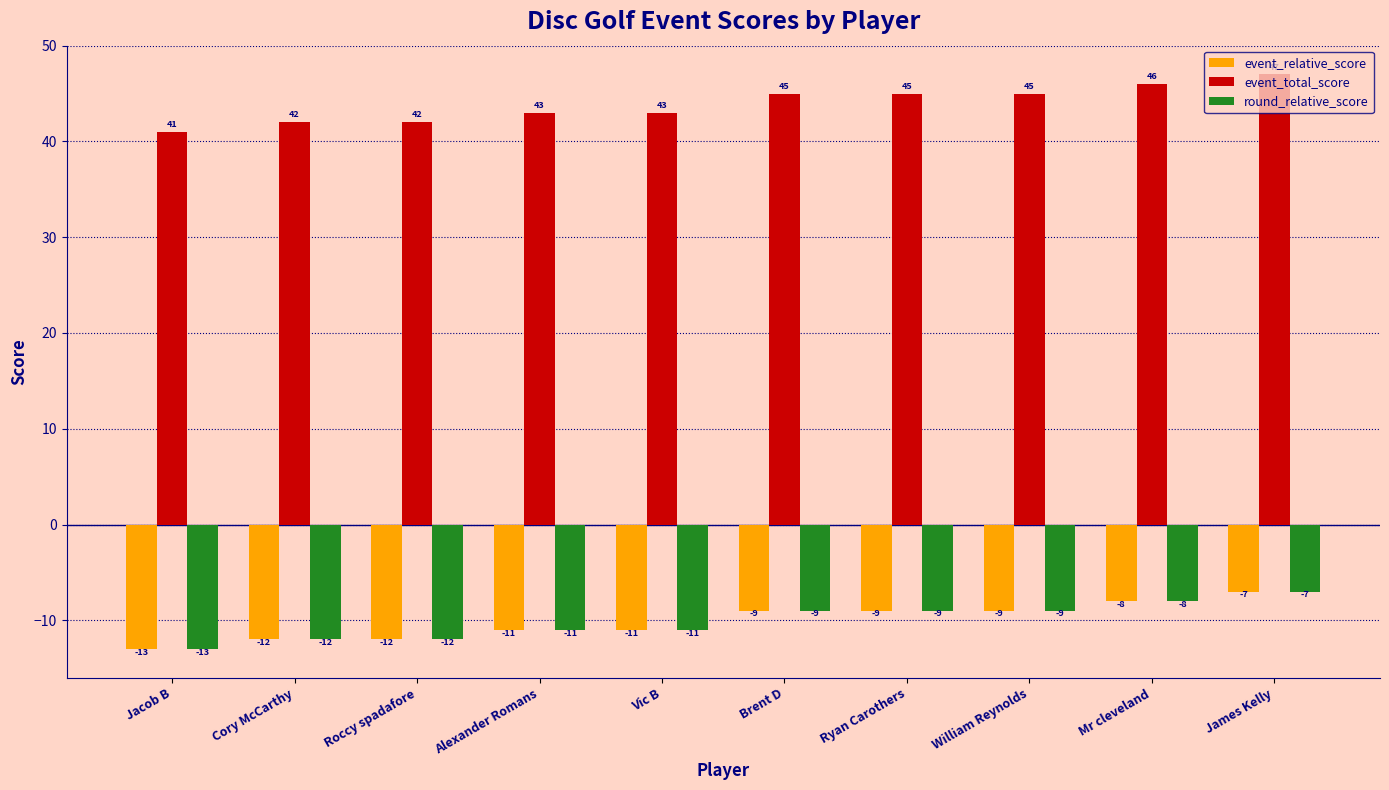

What is the difference between the highest and lowest values at James Kelly?

54